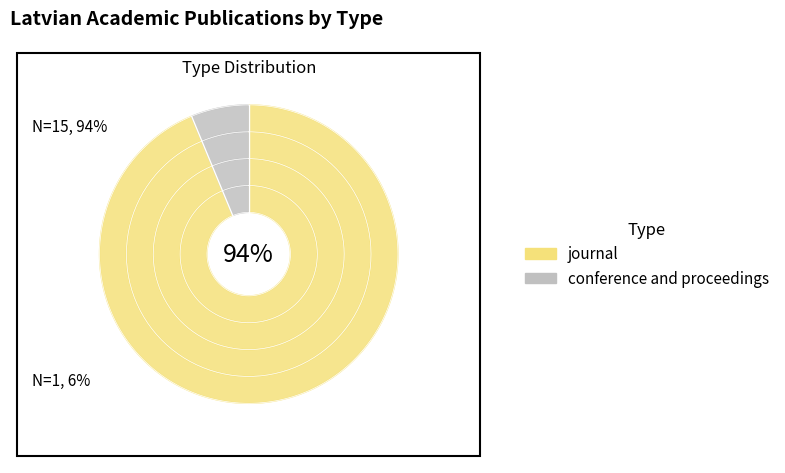

What is the majority slice?

journal